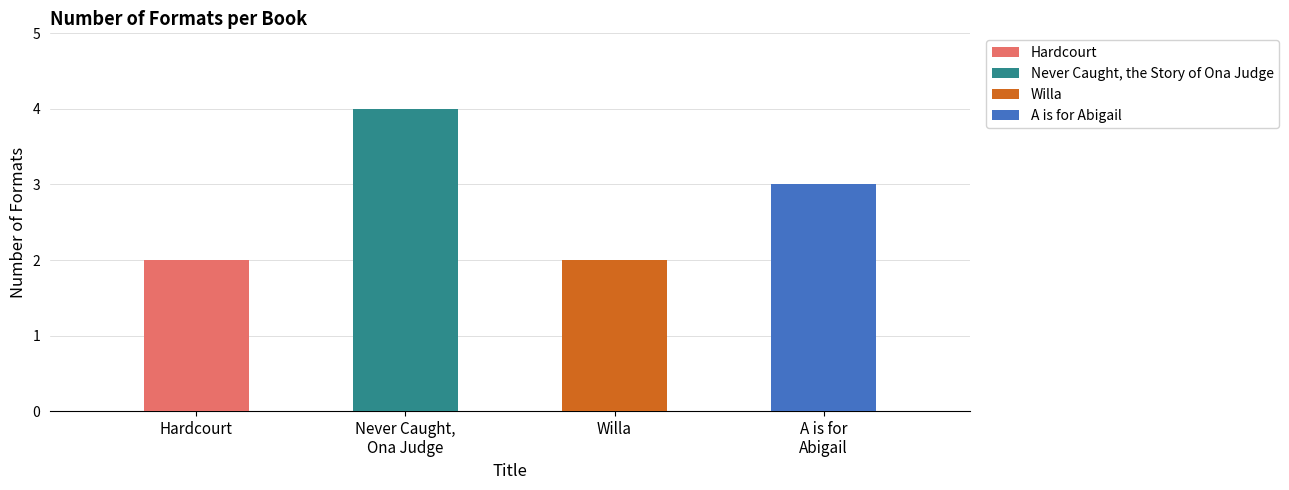

What is the label of the 4th bar from the right?

Hardcourt